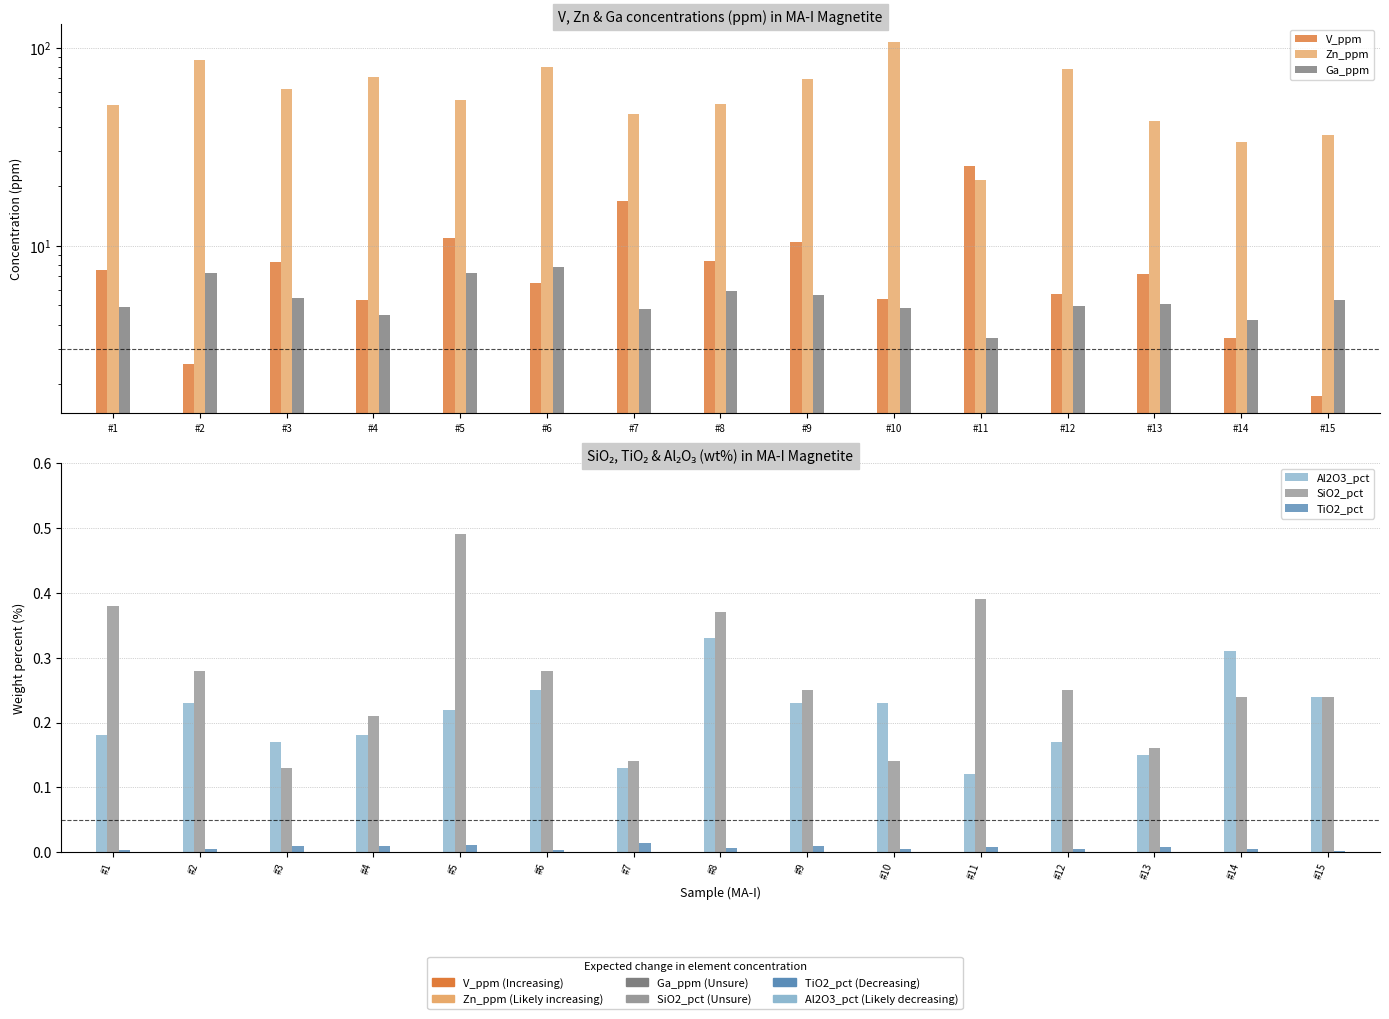

At #8, list the series in order from largest to smallest.

Zn_ppm, V_ppm, Ga_ppm, SiO2_pct, Al2O3_pct, TiO2_pct